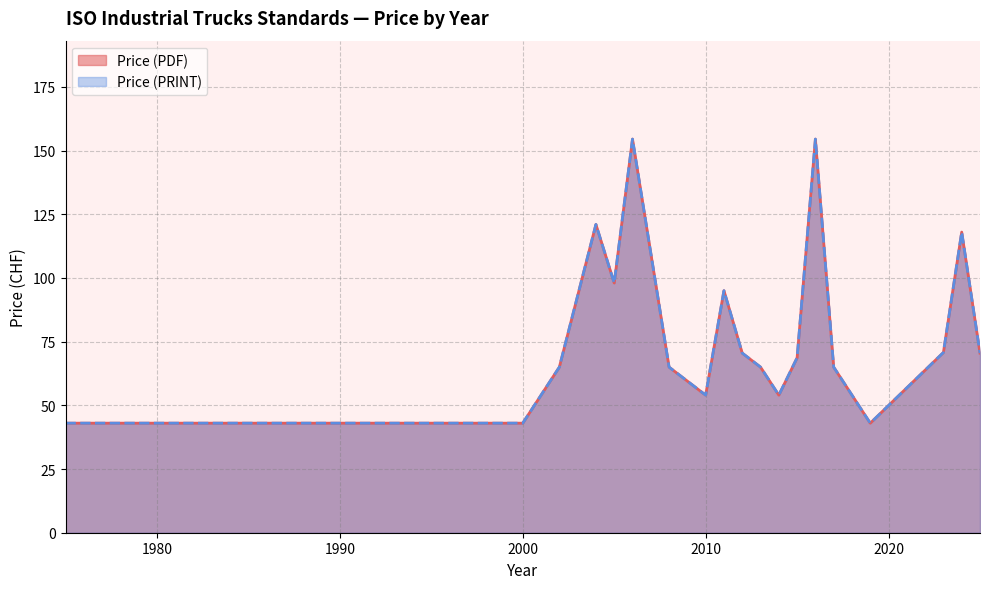

Does the chart have visible grid lines?

Yes